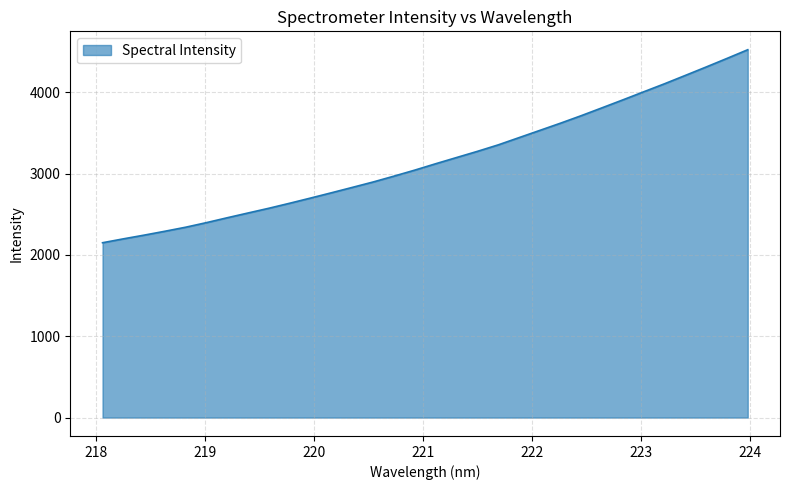

What is the minimum value shown in the chart?

2150.8